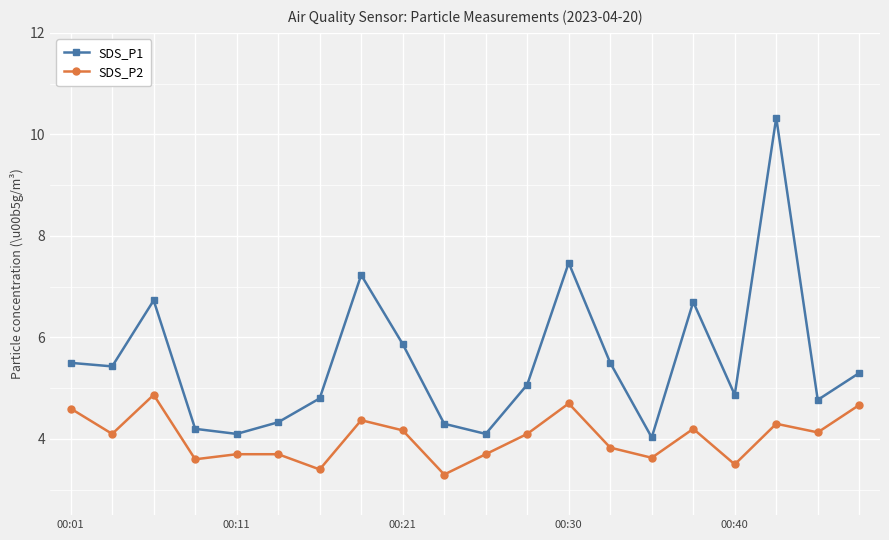

True or false: SDS_P2 and SDS_P1 cross at least once.

False